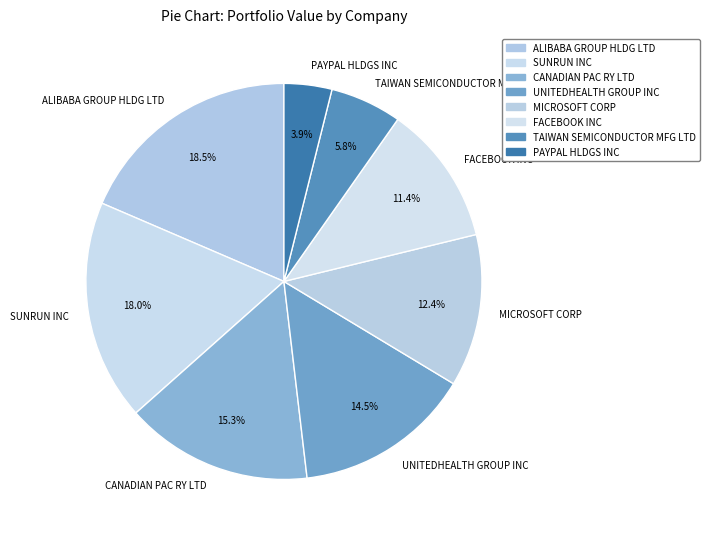

What percentage do SUNRUN INC and ALIBABA GROUP HLDG LTD together represent?

36.6%